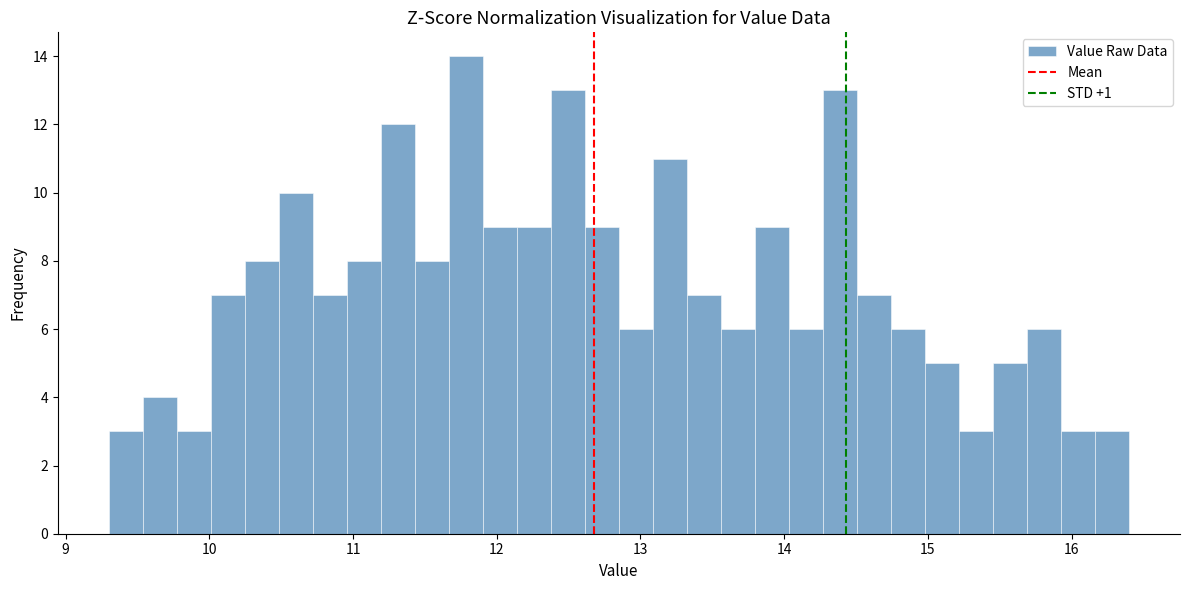

Around what value on the x-axis is the tallest bar? Give the approximate position of its centre, as read against the axis.

11.8